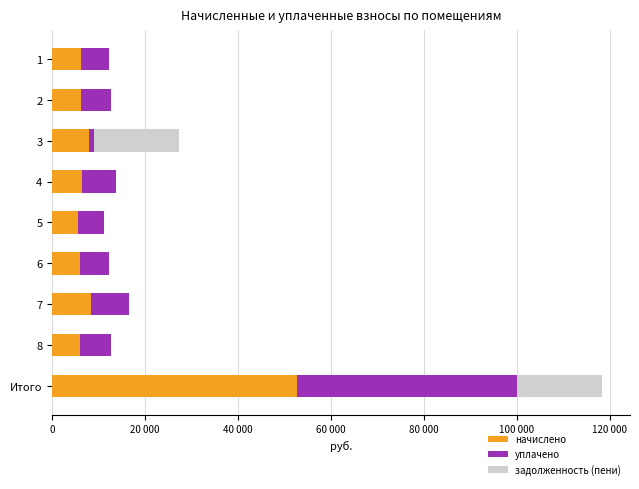

What is the difference between the maximum and minimum values in the начислено series?

47170.6